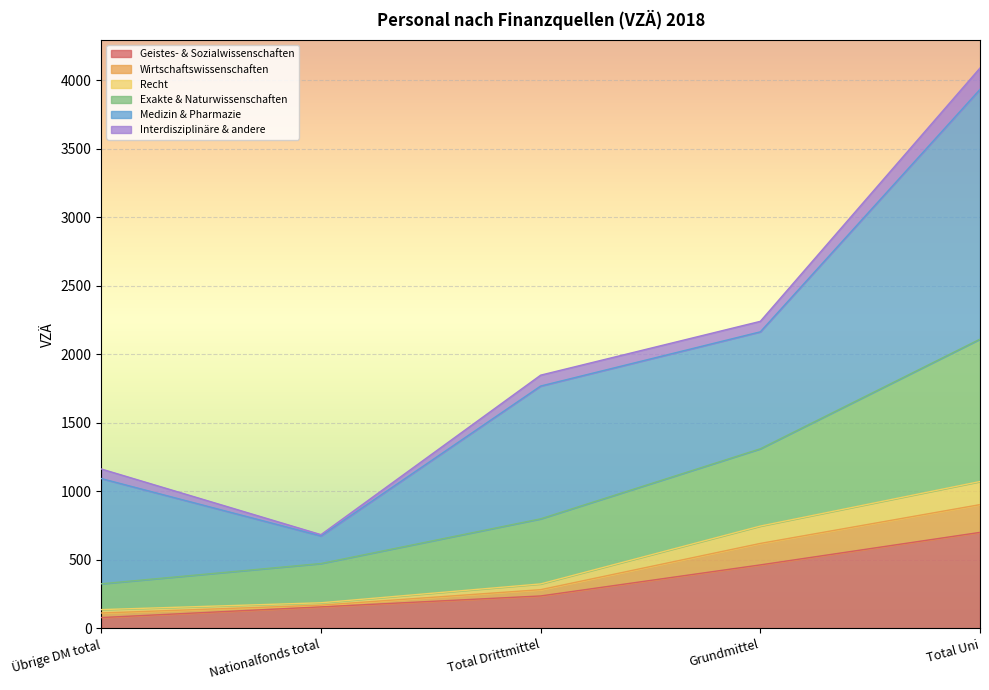

At which category is the sum across all series the highest?

Total Uni